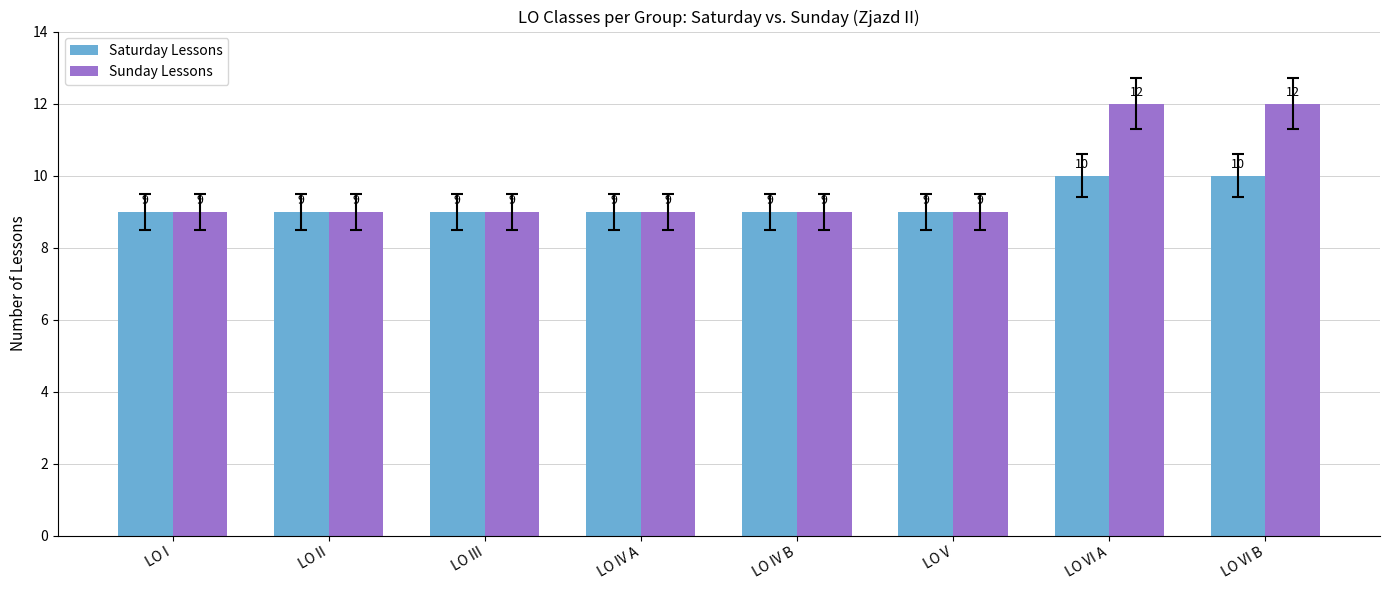

Is it true that Sunday Lessons equals 13 at LO IV B?

False